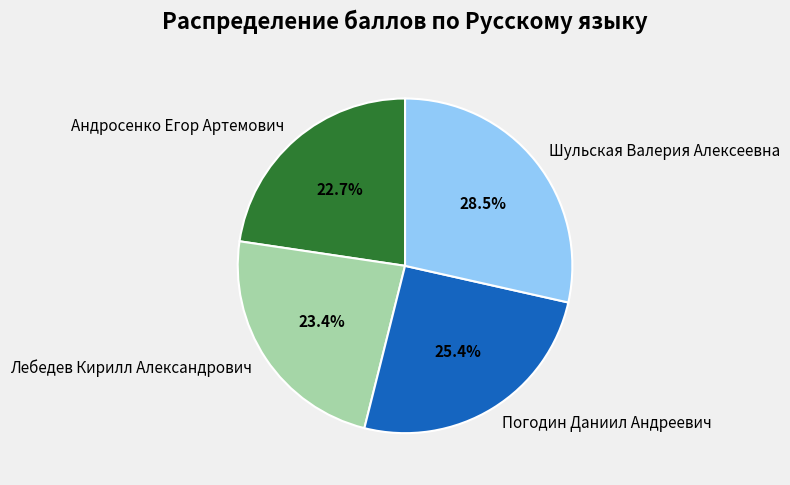

What percentage is NOT represented by Погодин Даниил Андреевич?

74.6%